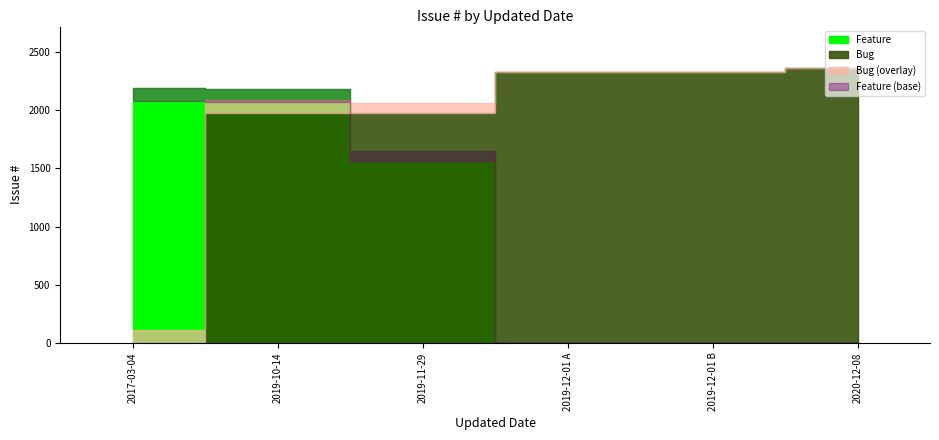

Is it true that Feature equals 2192 at 0?

True